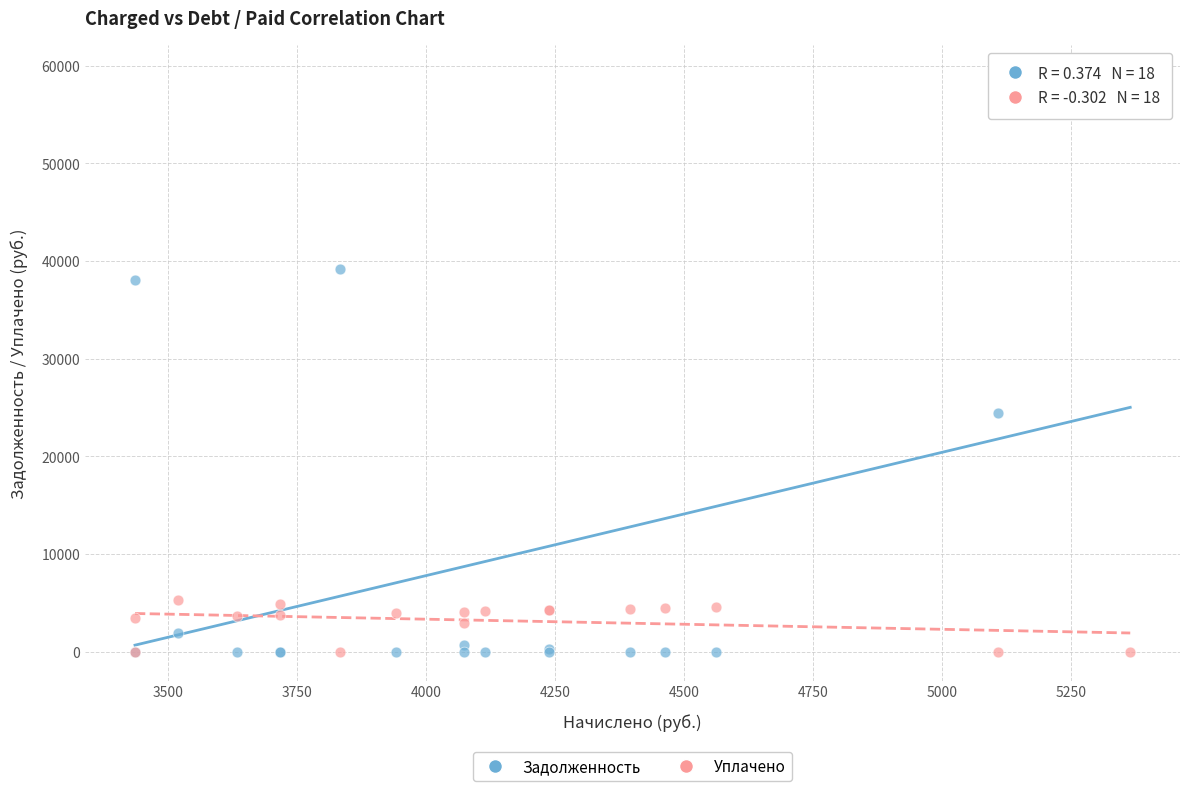

Which series reaches the maximum Y coordinate?

Задолженность